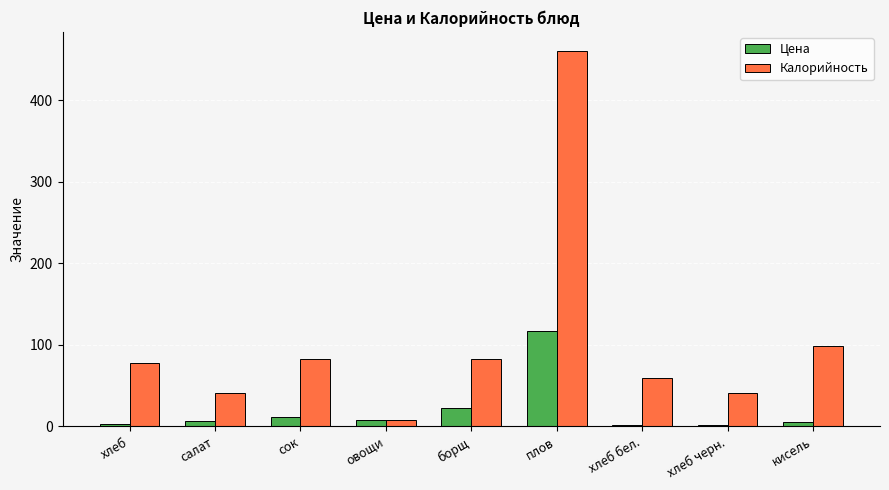

Rank the series by their average value, from highest to lowest.

Калорийность, Цена